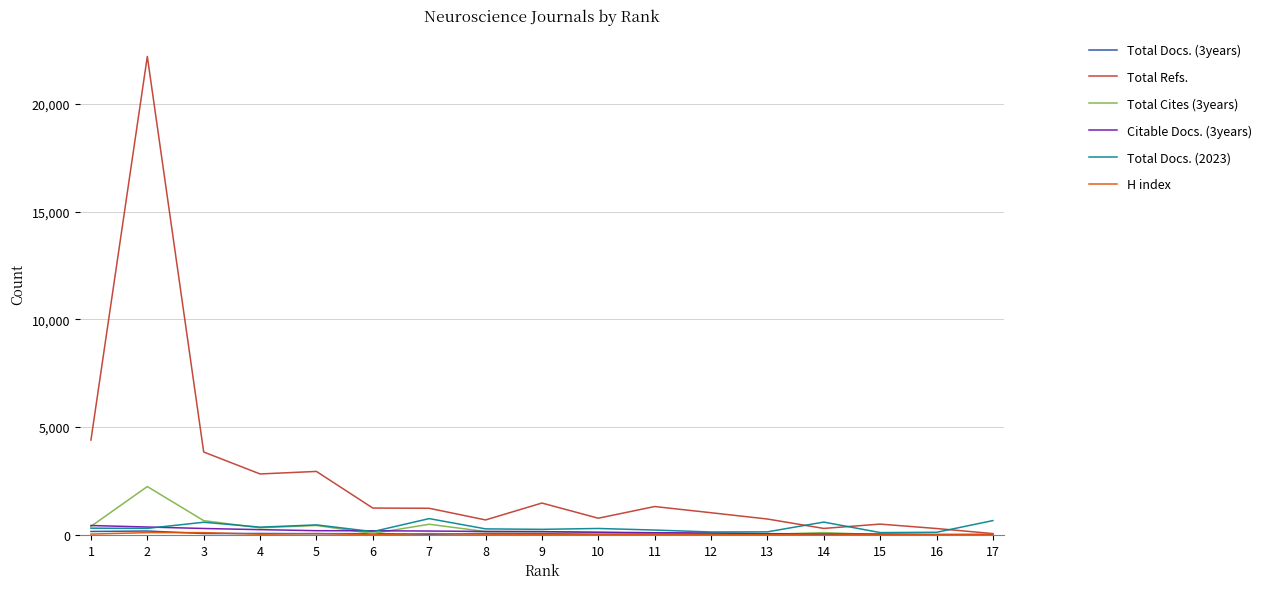

Which series has the largest range (max minus min)?

Total Refs.